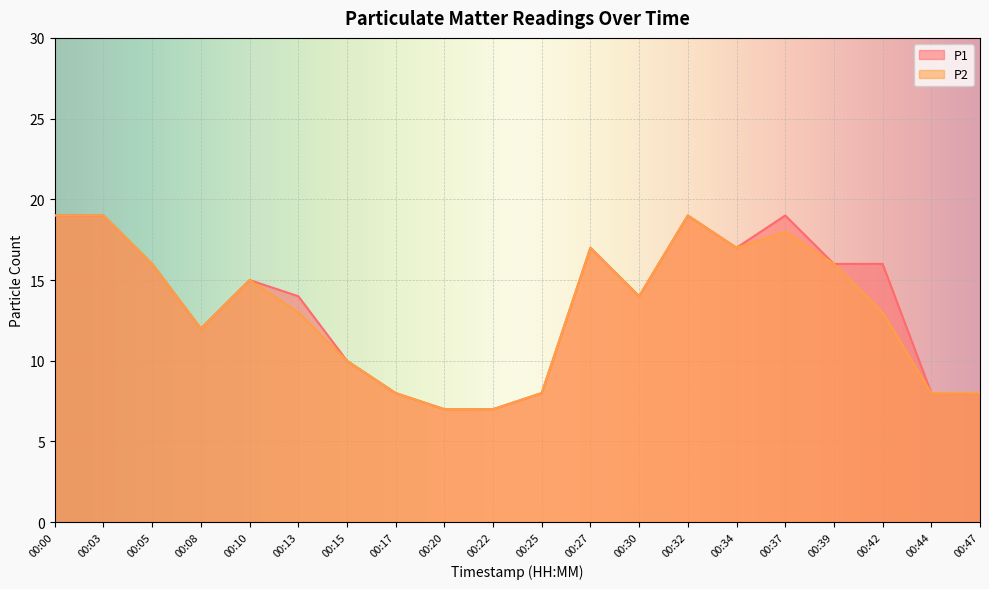

Between 00:05 and 00:34, which is larger?

00:34